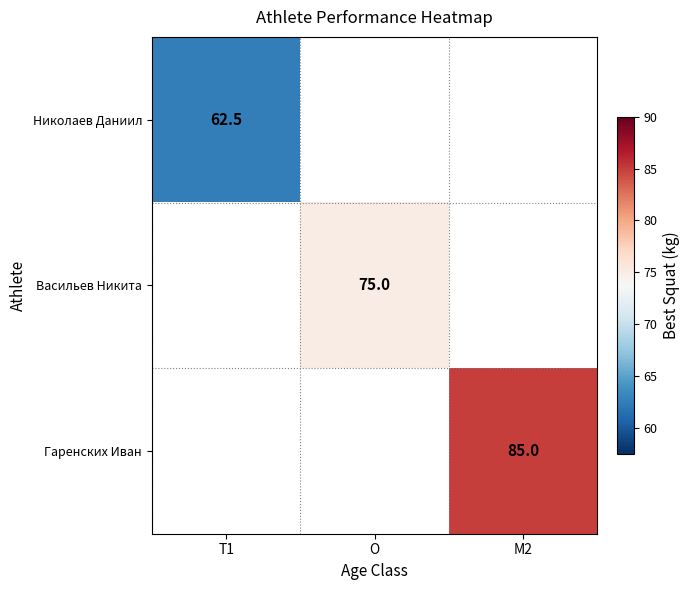

Is it true that Николаев Даниил equals 62.5 at T1?

True